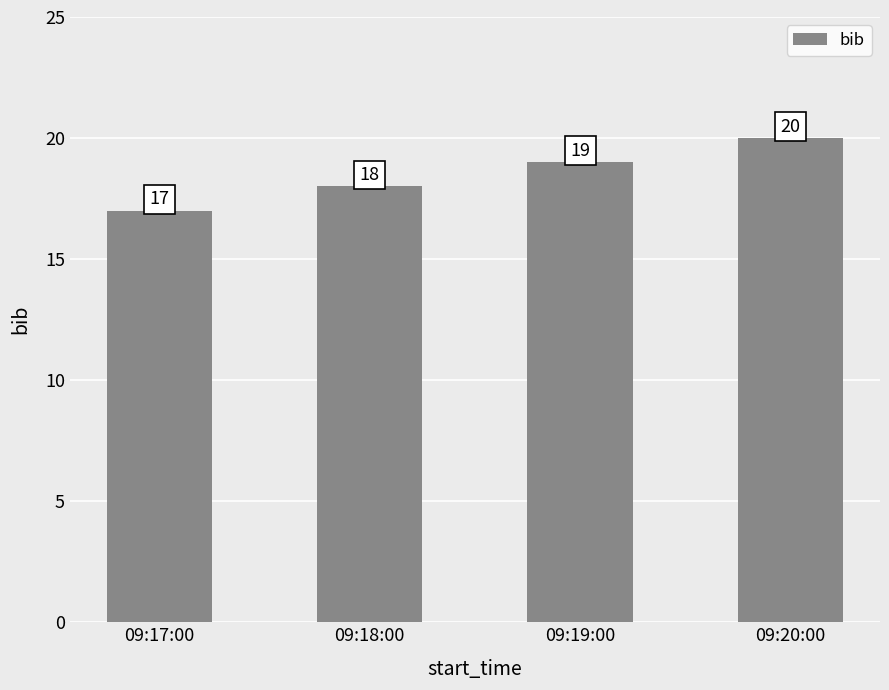

What value does the data have at 09:20:00?

20